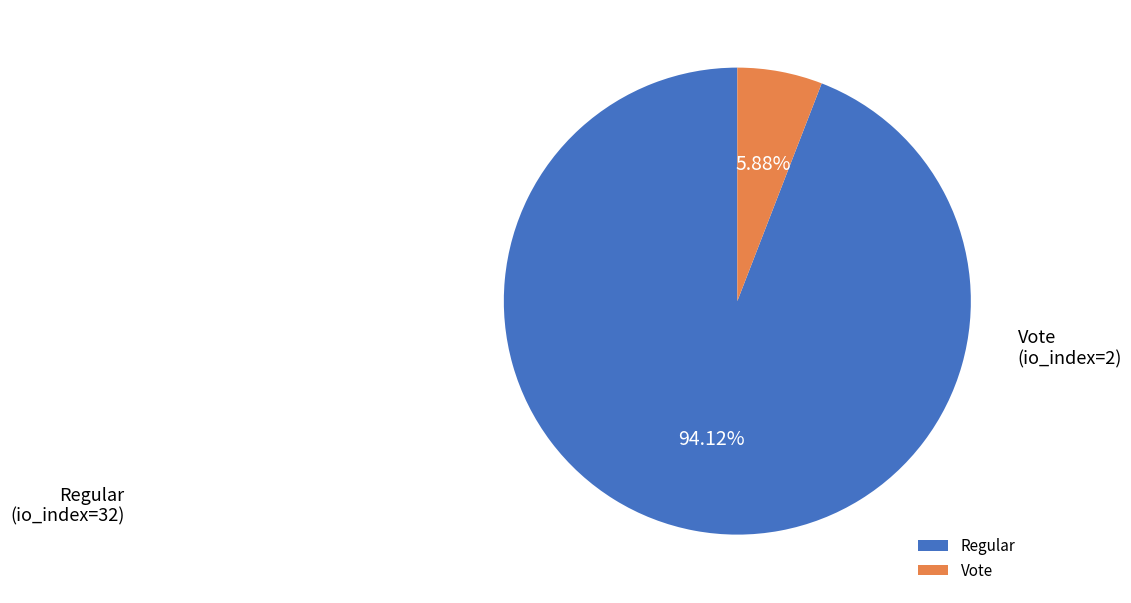

Which slice represents more than half of the pie?

Regular